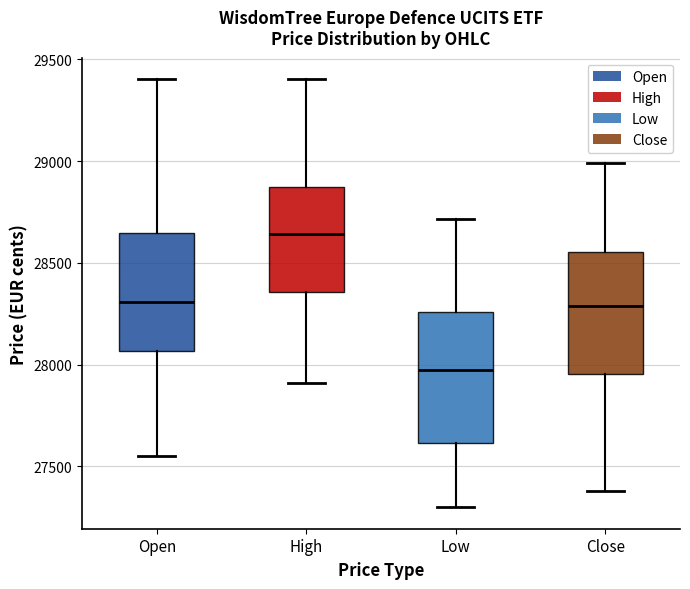

Reading left to right, read every box against the y-axis: the position of its median line, the range the box covers, and the ends of its whiskers. The values are not printed on the chart, so give them approximately, as read against the axis.

Open: median 28300, box 28050 to 28650, whiskers 27550 to 29400
High: median 28650, box 28350 to 28850, whiskers 27900 to 29400
Low: median 27950, box 27600 to 28250, whiskers 27300 to 28700
Close: median 28300, box 27950 to 28550, whiskers 27400 to 29000